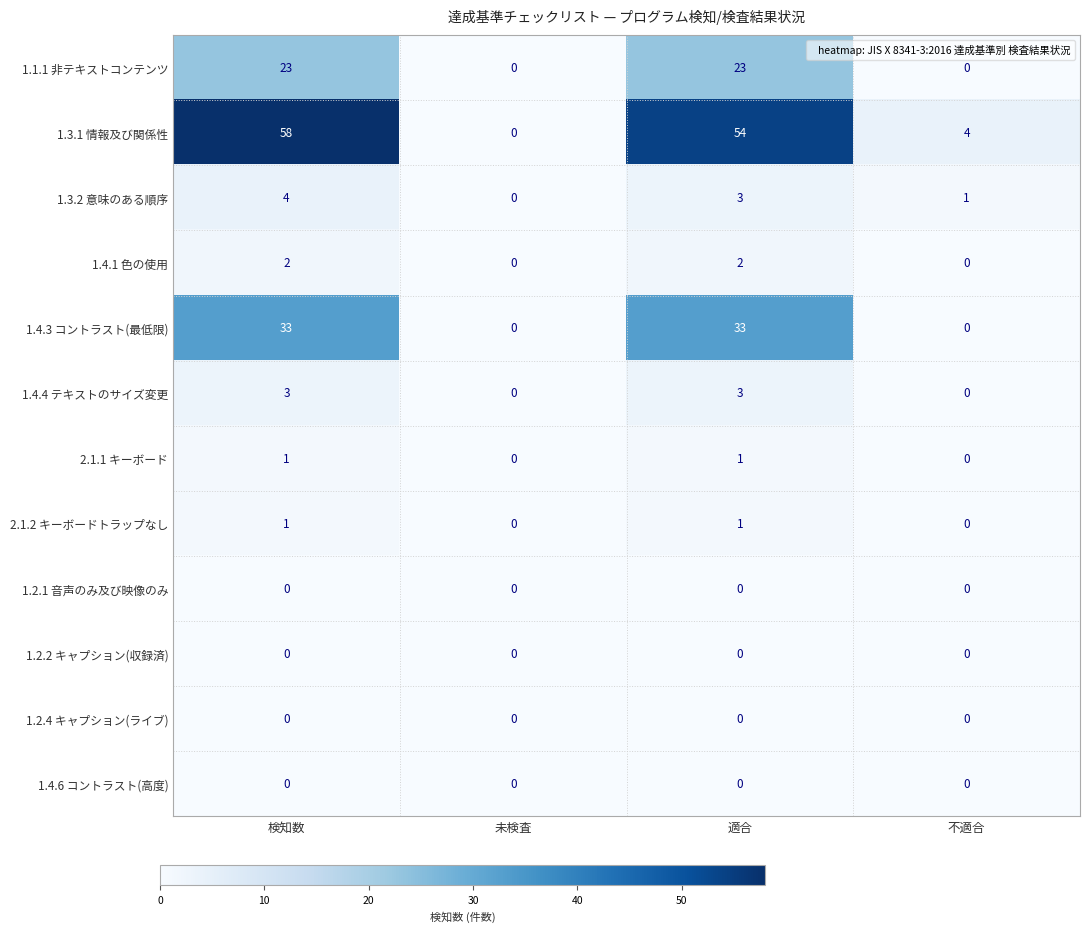

What is the sum of the 1.1.1 非テキストコンテンツ values at 不適合 and 適合?

23